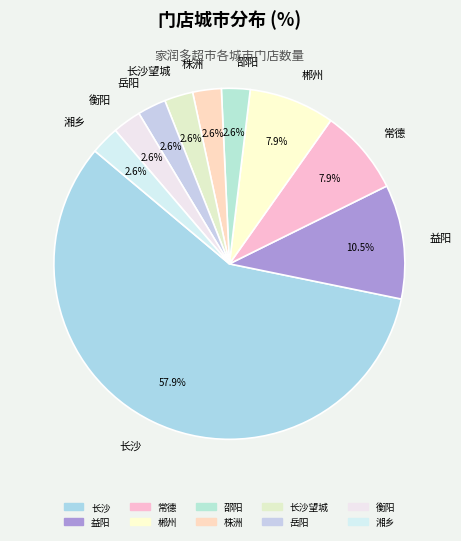

Approximately how many times larger is the value at 长沙望城 compared to 邵阳?

1.0